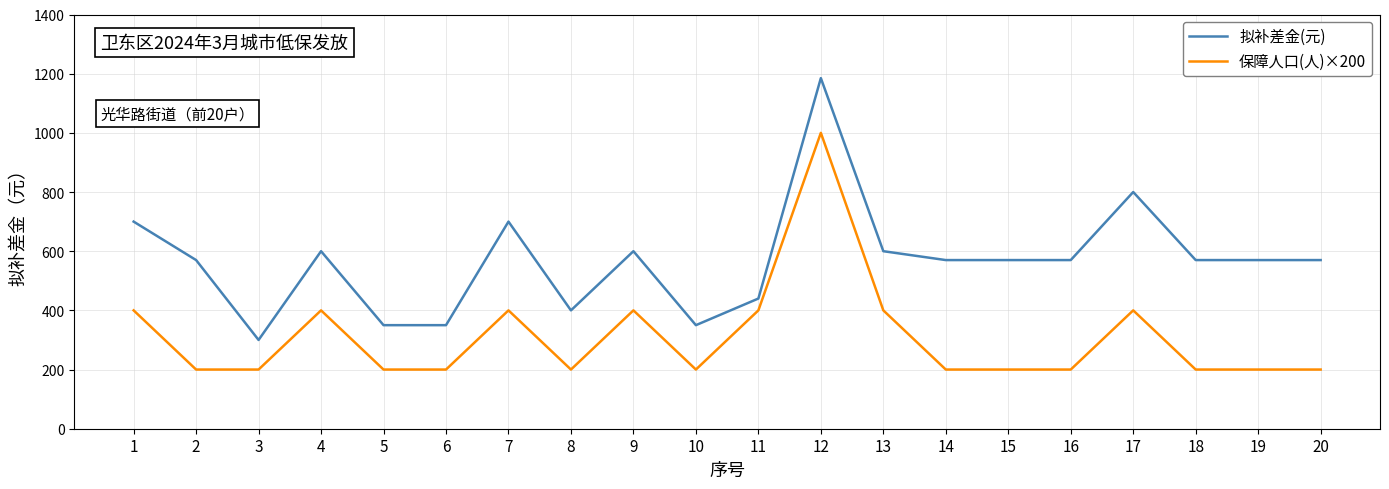

At how many categories does at least one series exceed 884?

1